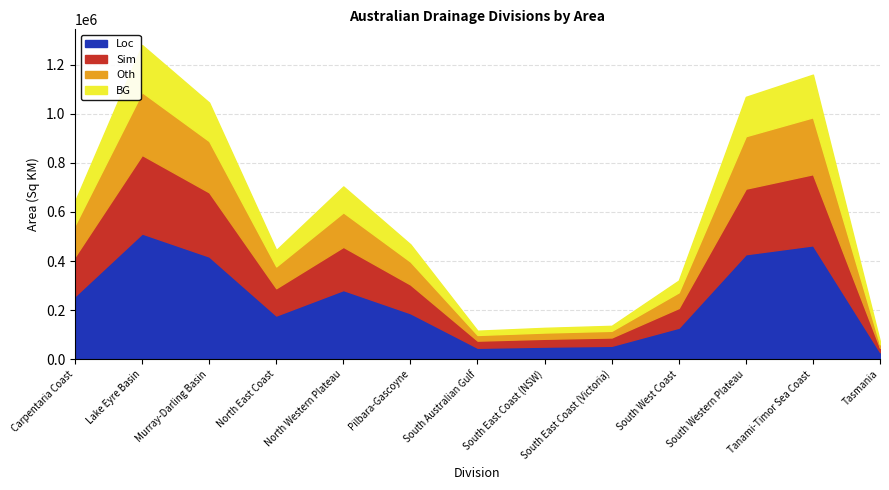

Reading left to right, transcribe all the data shown in this chart.

643650.5	1280764.7	1046099.0	444821.6	704220.3	468012.5	115975.4	127620.1	135843.4	320510.6	1069456.2	1160069.5	70986.6